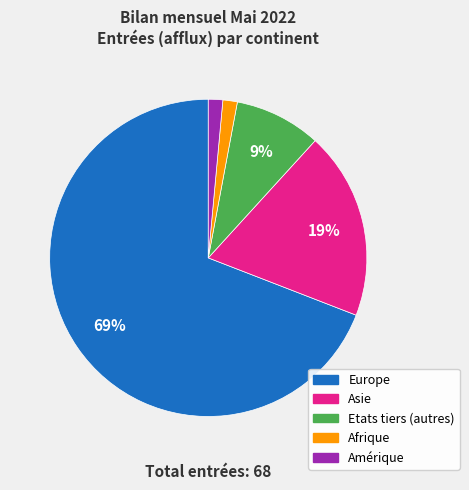

Does Asie represent more than half of the total?

No